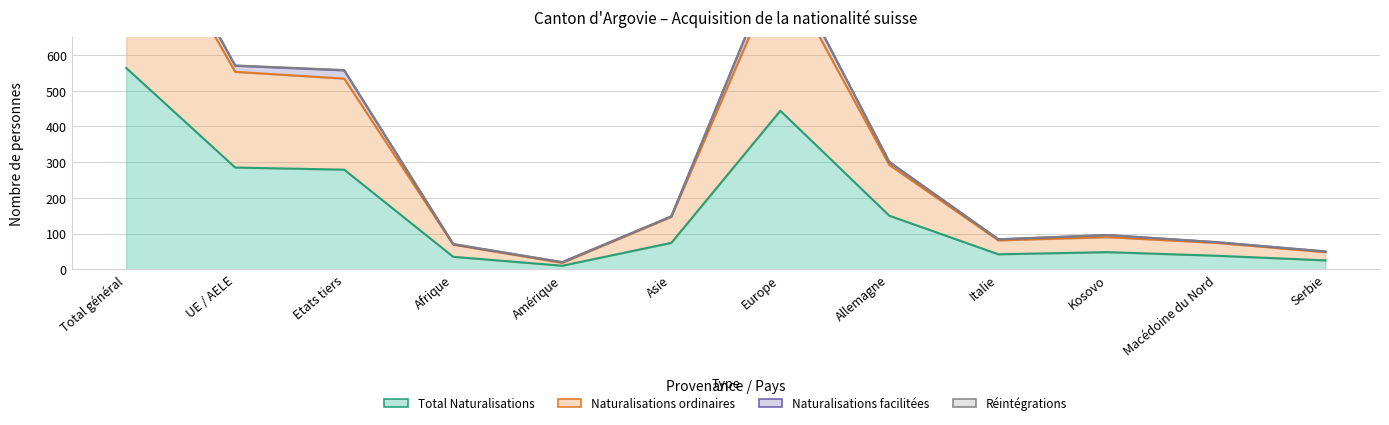

The value of Total Naturalisations at Total général is 276. True or false?

False